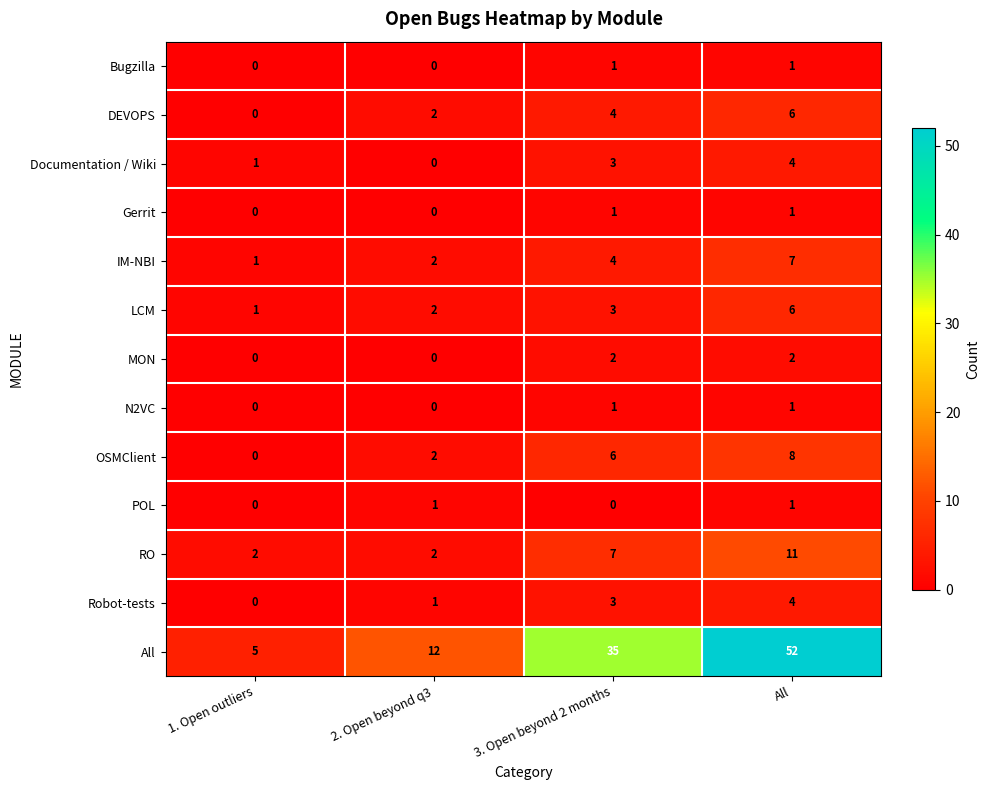

The MON series shows 0 at All. True or false?

False